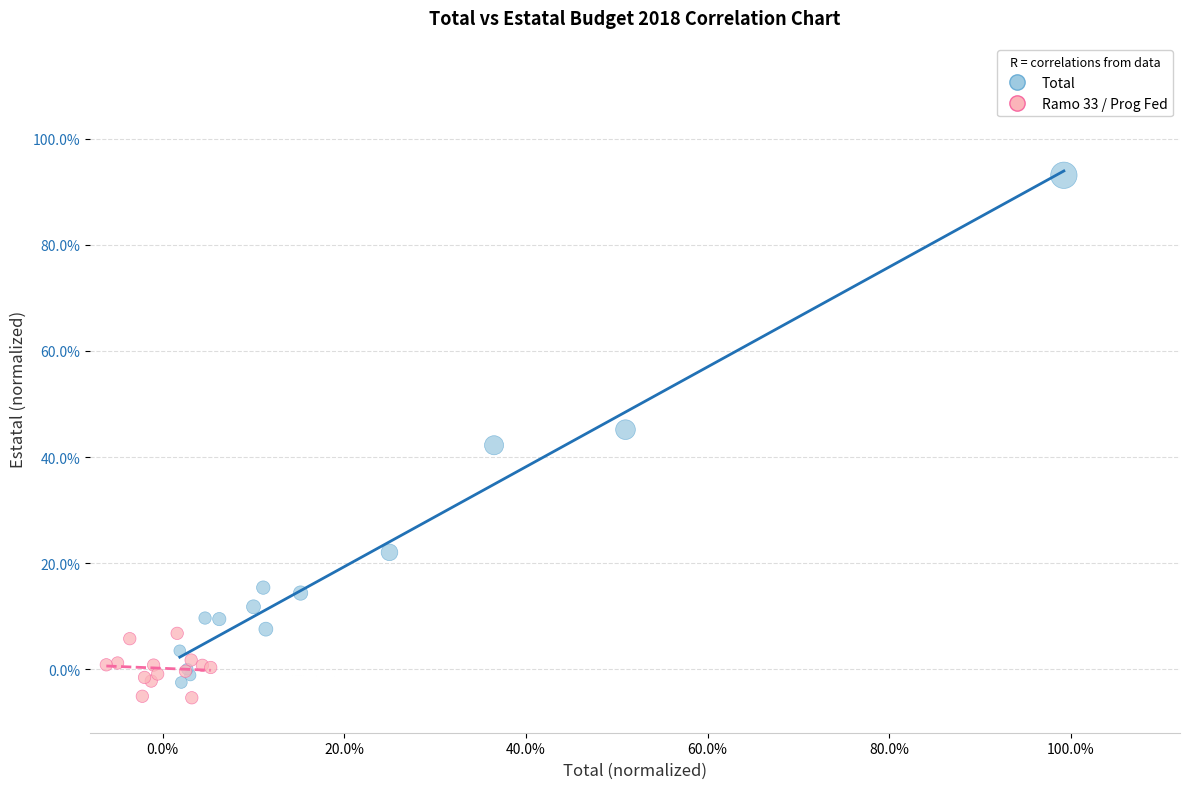

Which series has the widest spread of Y values?

Total